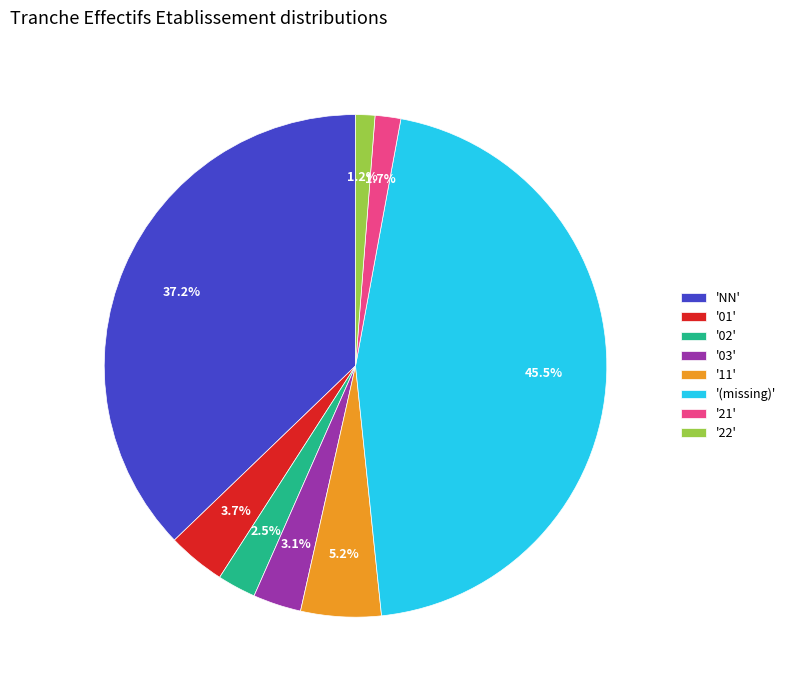

Is there any slice that represents more than half of the pie?

No